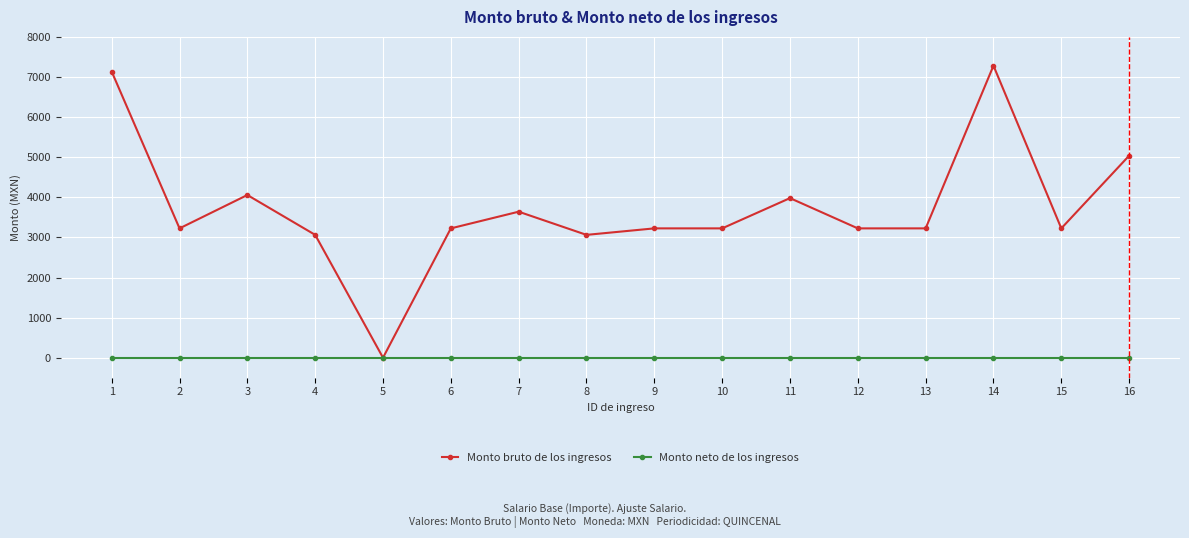

Reading right to left, what are all the values shown in this chart?

Monto bruto de los ingresos: 16=5038.0	15=3225.0	14=7282.0	13=3225.0	12=3225.0	11=3979.5	10=3225.0	9=3225.0	8=3063.0	7=3641.0	6=3225.0	5=0.0	4=3063.0	3=4057.0	2=3225.0	1=7135.0
Monto neto de los ingresos: 16=0.0	15=0.0	14=0.0	13=0.0	12=0.0	11=0.0	10=0.0	9=0.0	8=0.0	7=0.0	6=0.0	5=0.0	4=0.0	3=0.0	2=0.0	1=0.0